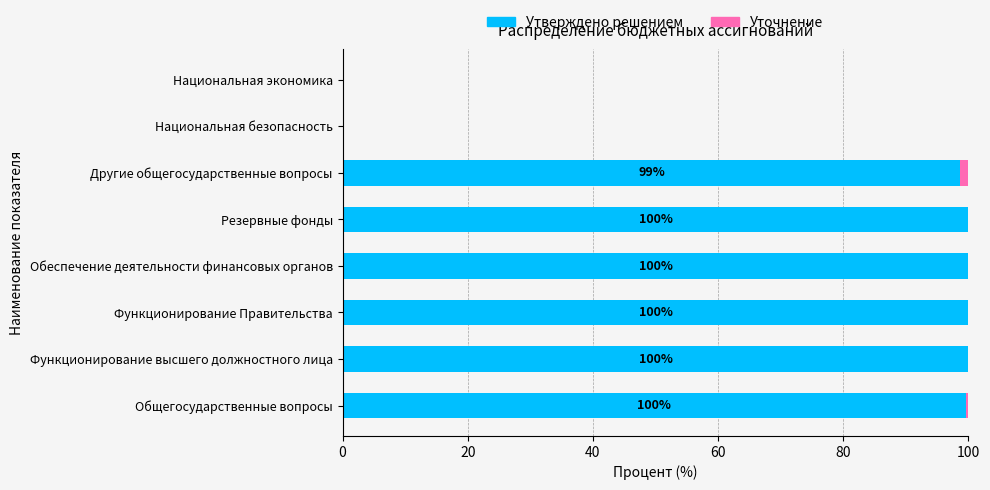

The value of Утверждено решением at Национальная безопасность is 48.9. True or false?

False